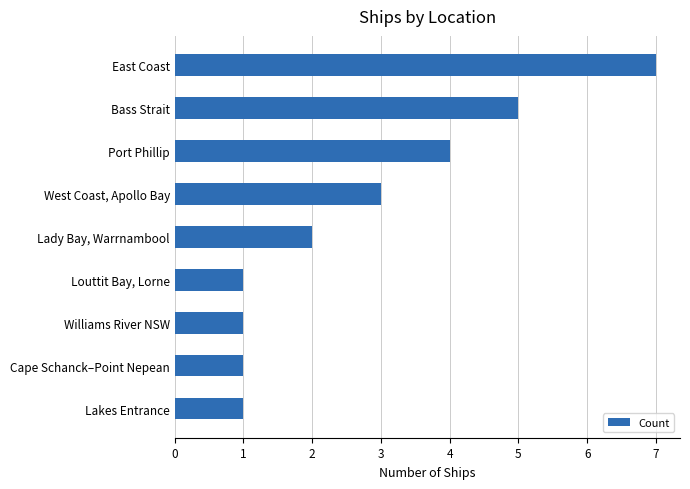

Which category has the highest value across all series?

East Coast